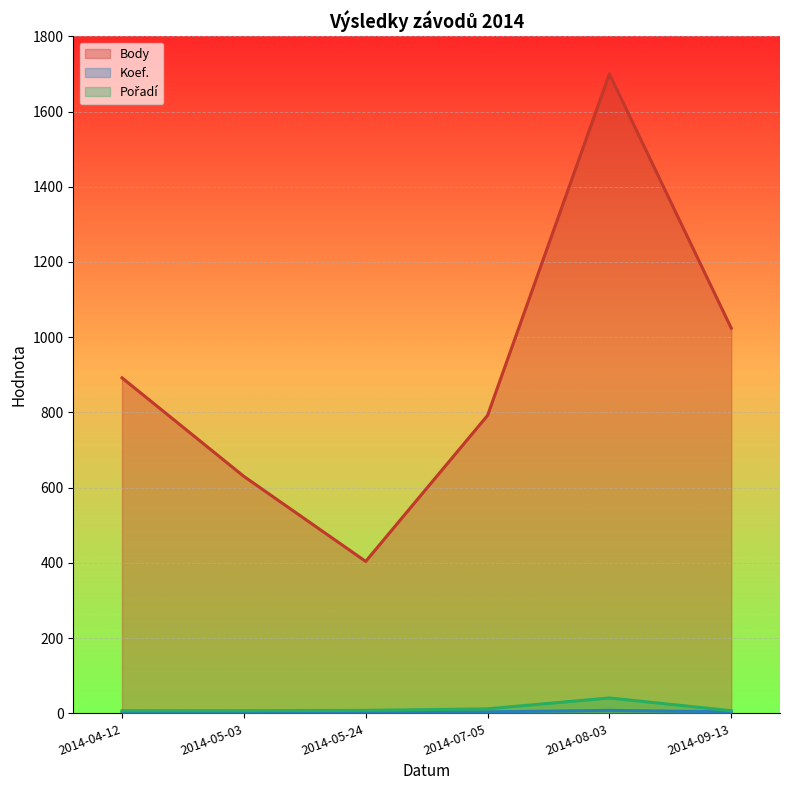

What is the difference between the maximum and second lowest values in the Koef. series?

5